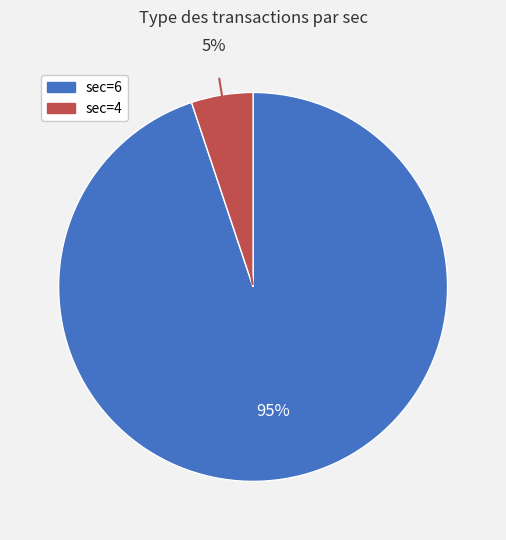

Which slice is the smallest?

sec=4